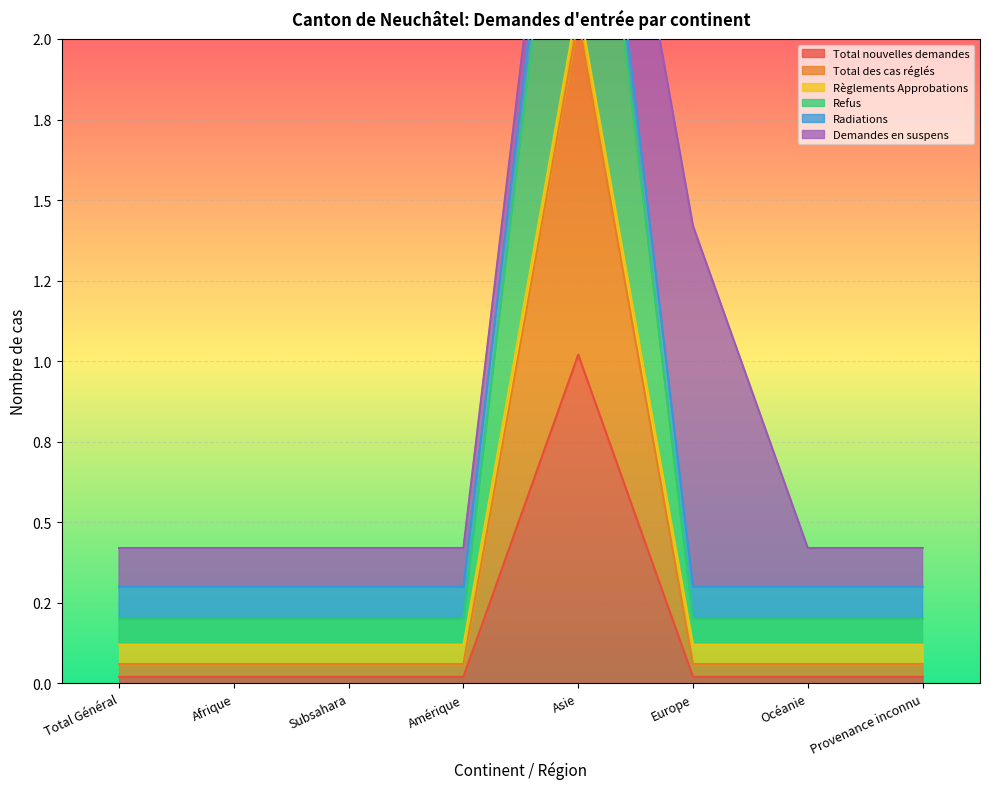

What is the lowest value of the Total des cas réglés series?

0.1